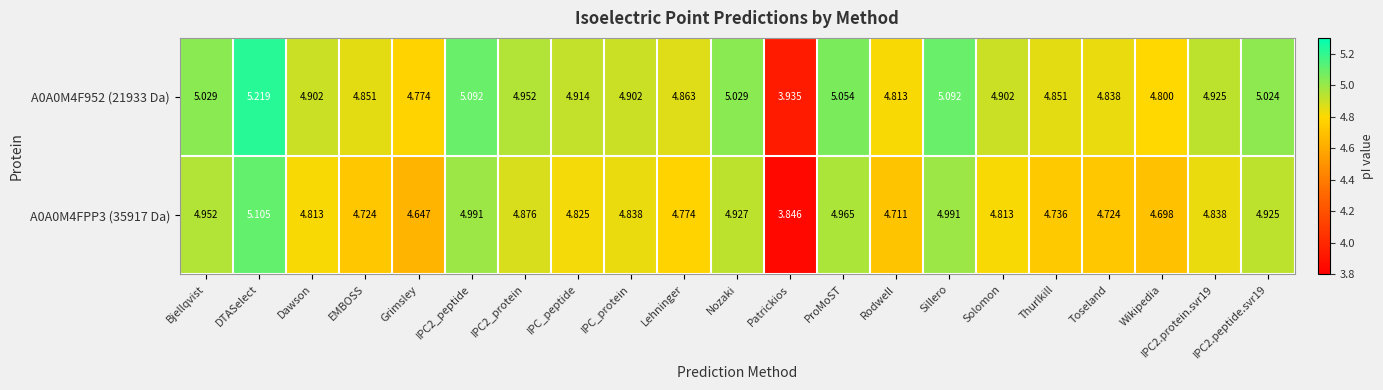

How many data points in A0A0M4FPP3 (35917 Da) are above 4?

20